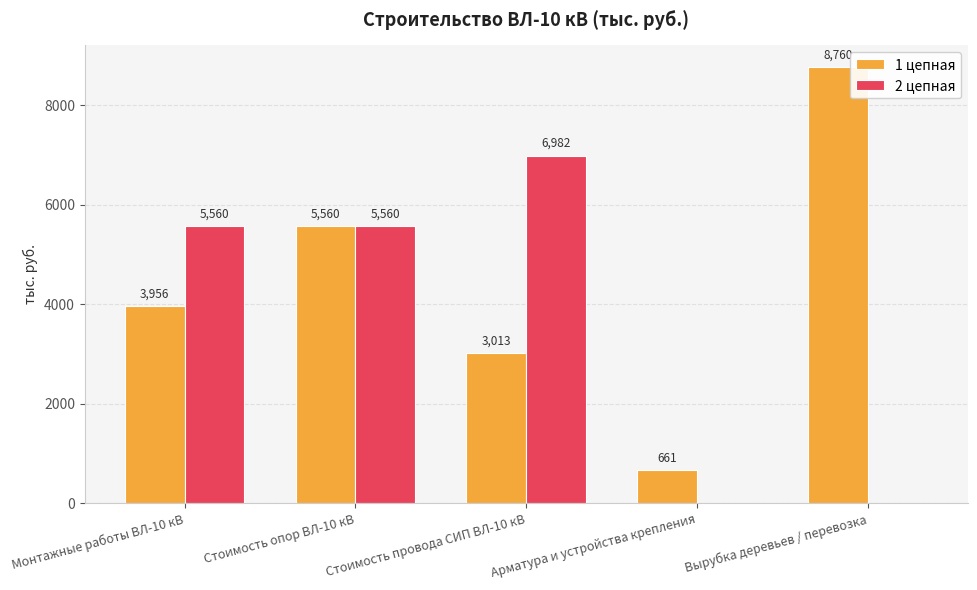

At which label is 1 цепная closest to 4710?

Монтажные работы ВЛ-10 кВ